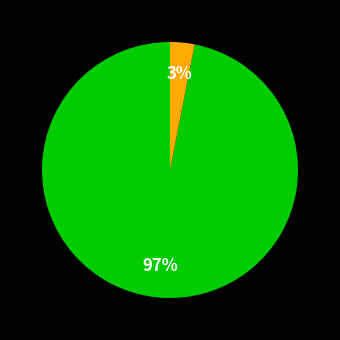

Does any single category account for the majority?

Yes